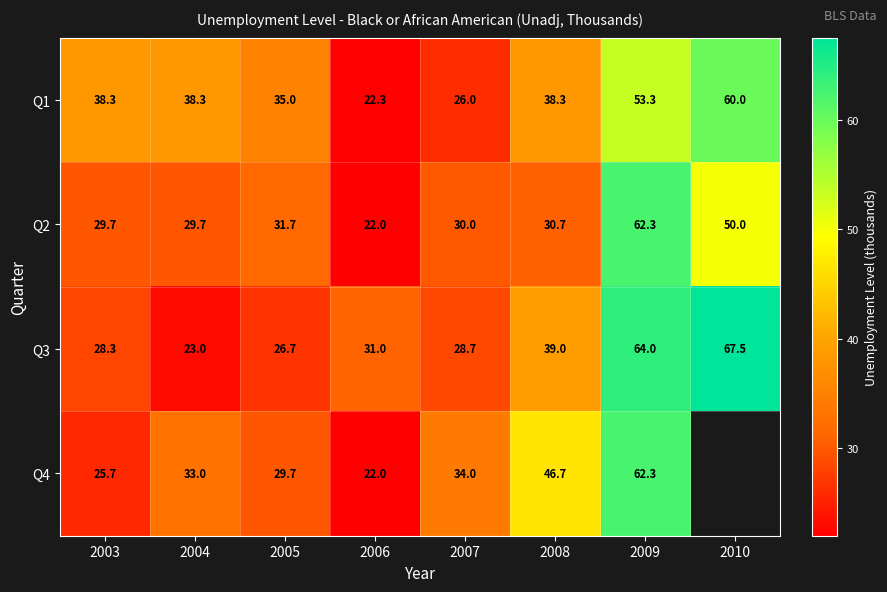

What is the sum of all Q3 values?

308.2